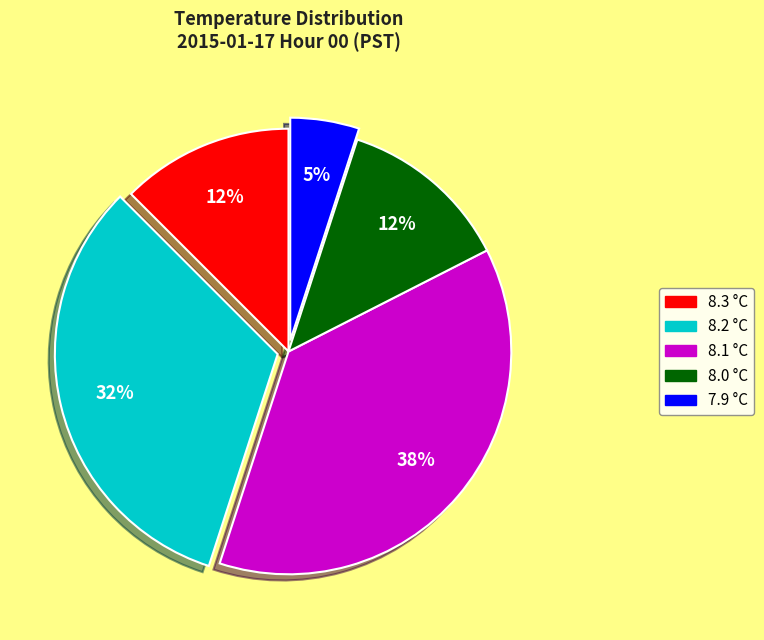

Do 7.9 and 8.2 together represent more than half of the pie?

No